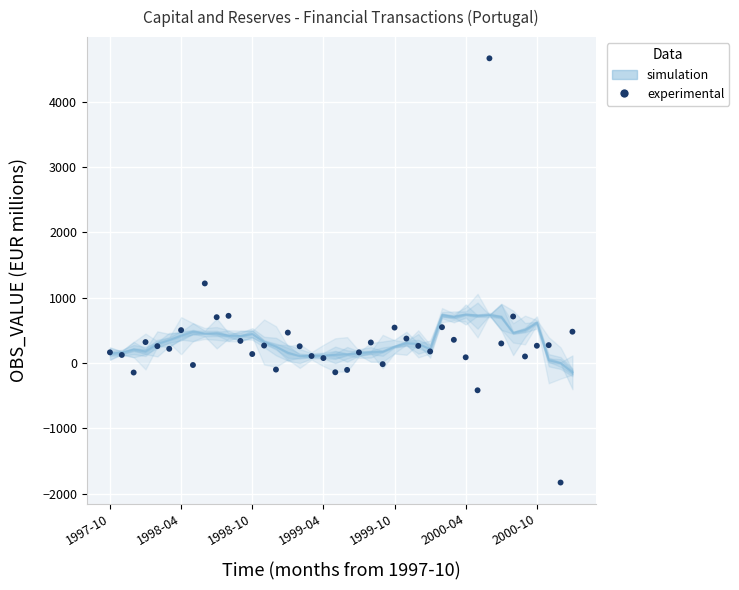

What Y value in the scatter plot is closest to 1415?

1216